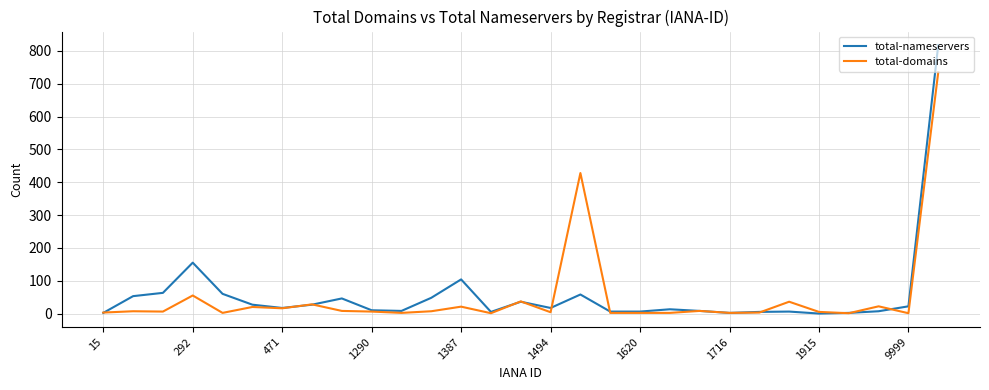

Which series ends up on top after the final intersection of total-nameservers and total-domains?

total-nameservers